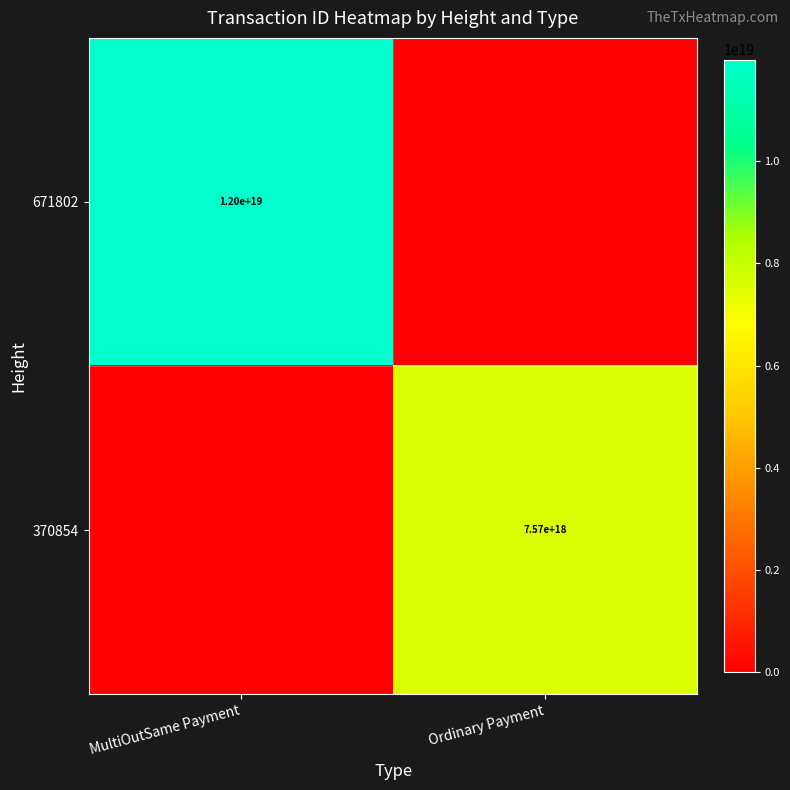

Is it true that 671802 equals 12000000000000000000 at MultiOutSame Payment?

True